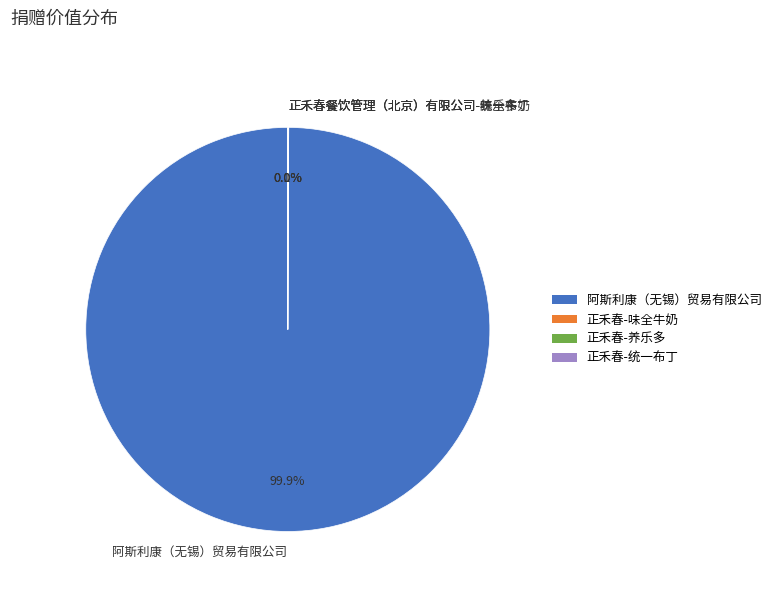

Which slice is the largest?

阿斯利康（无锡）贸易有限公司